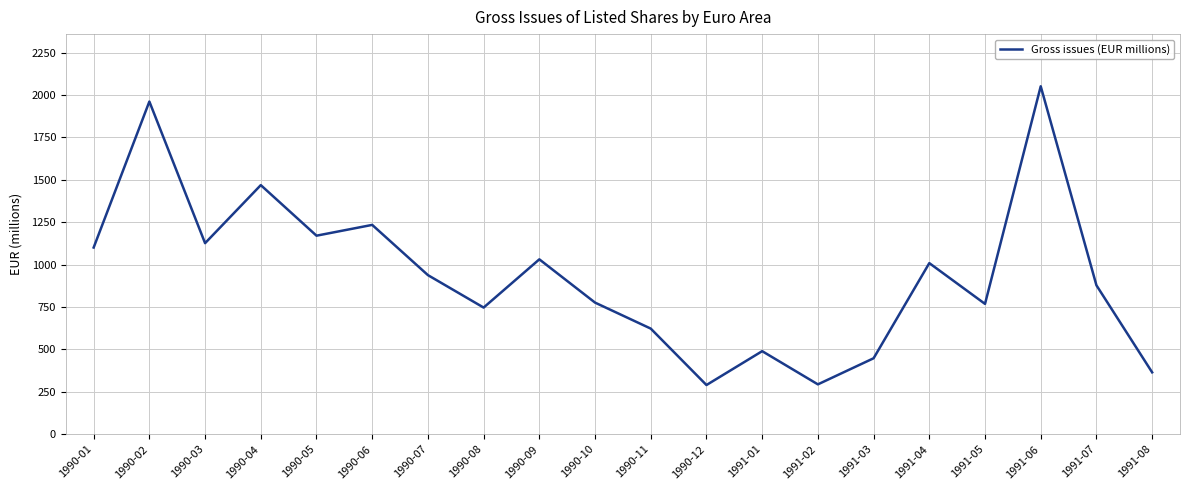

At which label is the value closest to 1170?

1990-05